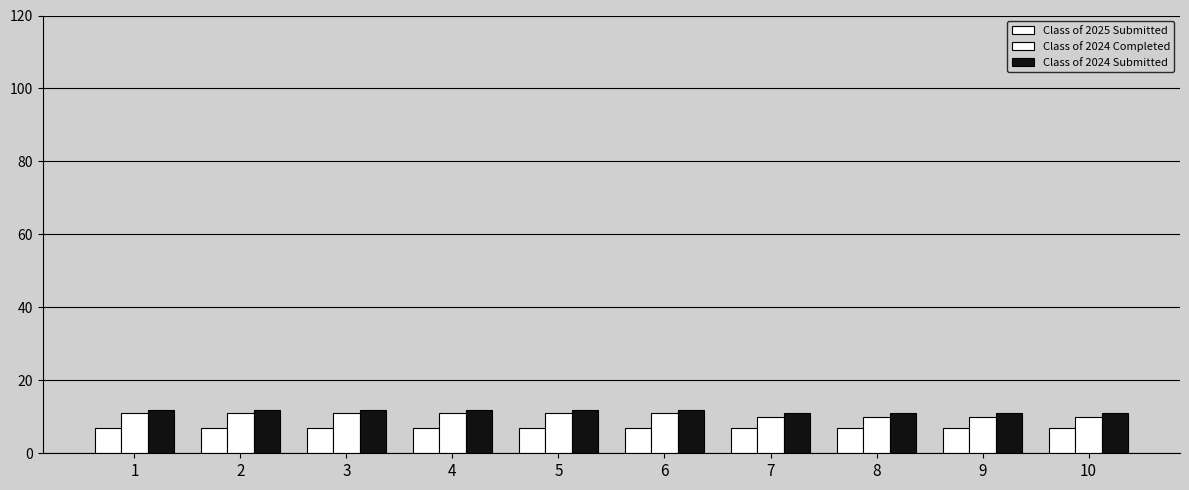

Where is Class of 2024 Completed nearest to the value 10?

7